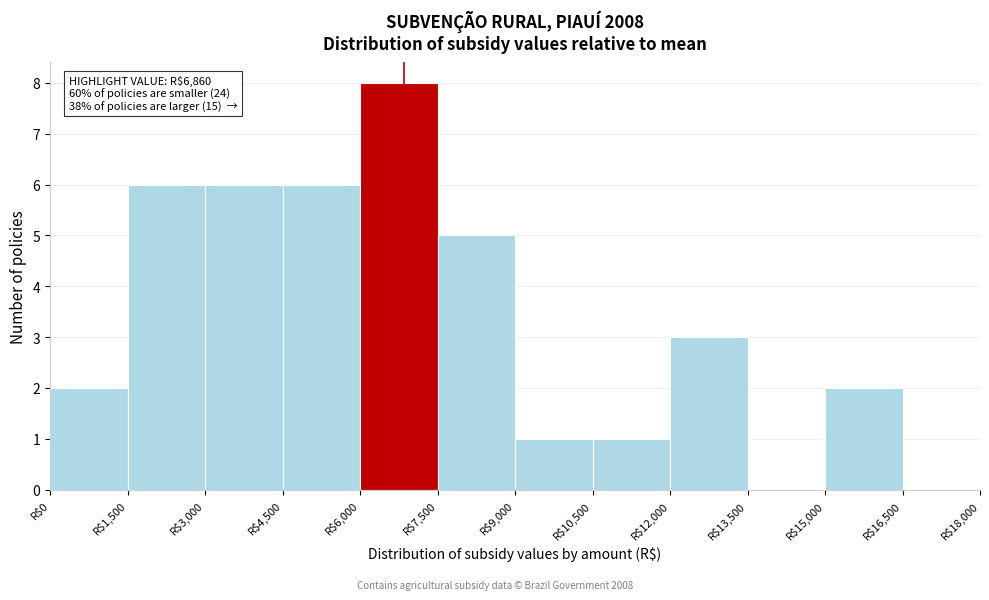

Which range on the x-axis has the tallest bar?

6000 to 7500